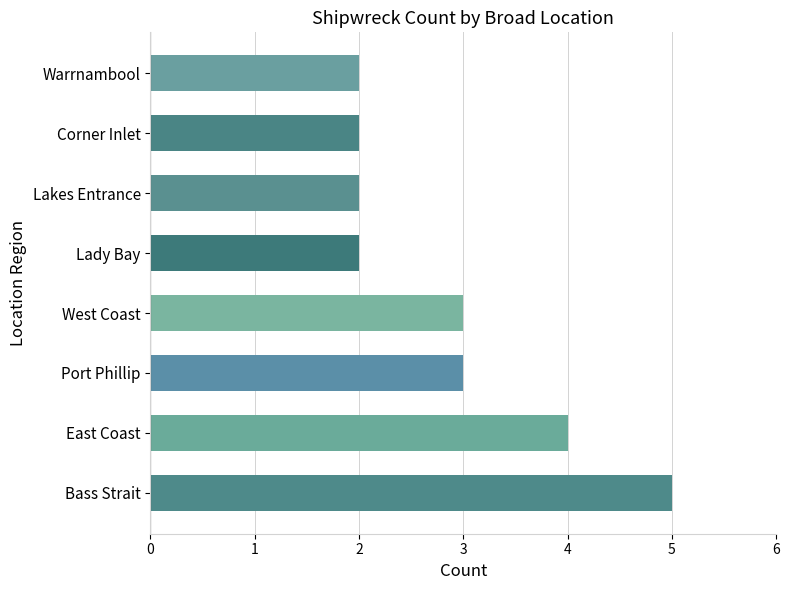

True or false: the data shows 5 at Bass Strait.

True